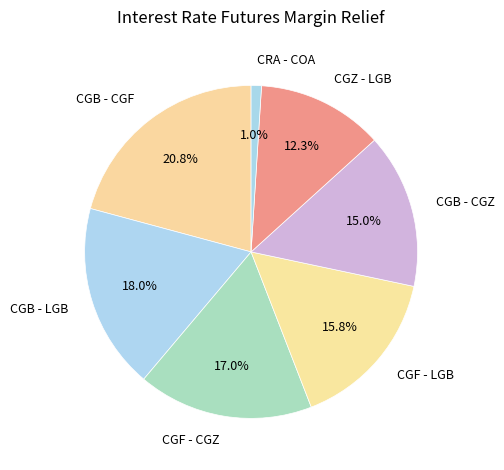

What is the total percentage of CGB - CGF and CGF - CGZ?

37.8%